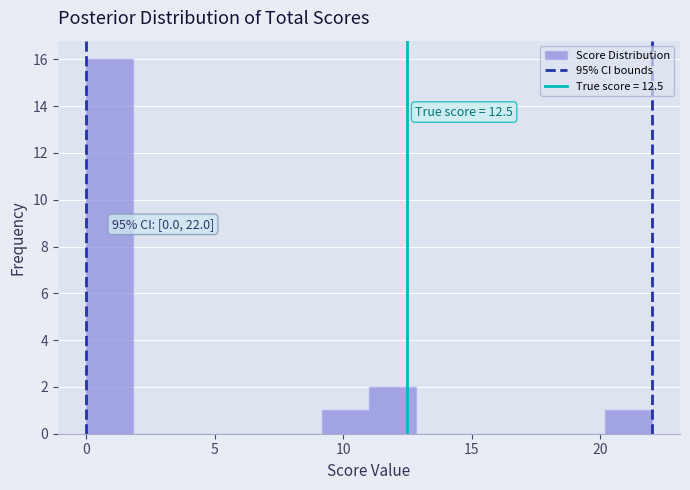

Around what value on the x-axis is the tallest bar? Give the approximate position of its centre, as read against the axis.

1.0